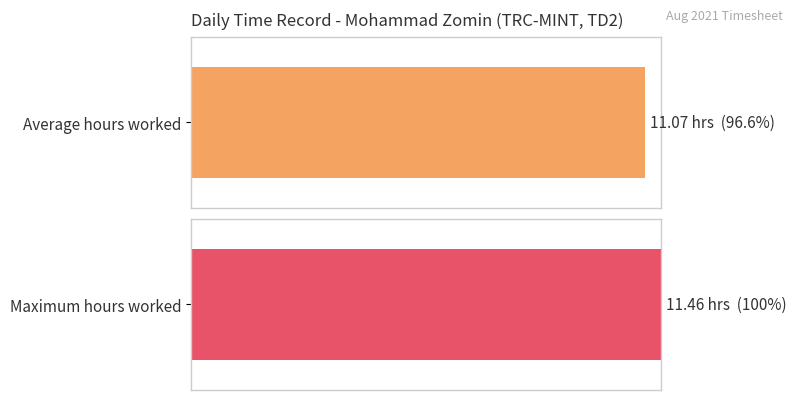

The value at Day 12 is 3.7. True or false?

False